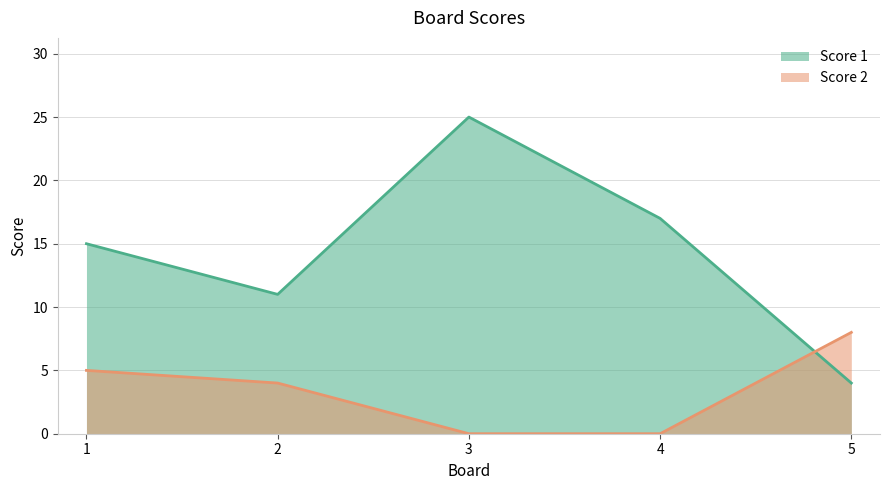

True or false: Score 2 has more than 1 points higher than both neighbors.

False